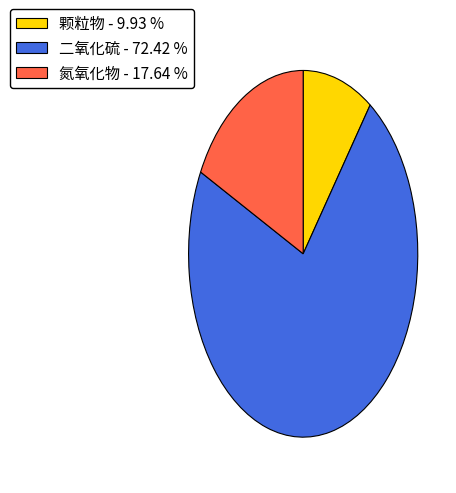

What is the largest slice in the pie chart?

二氧化硫